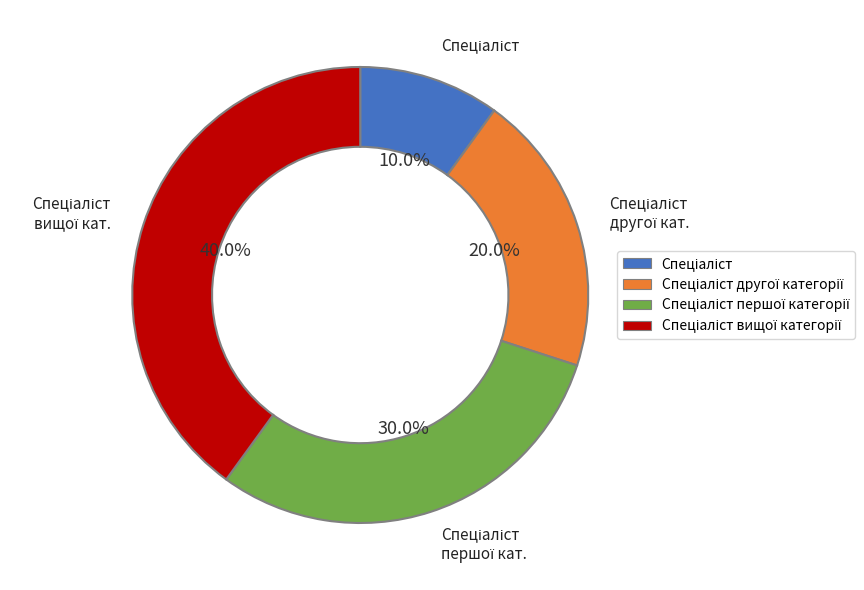

Is there any slice that represents more than half of the pie?

No